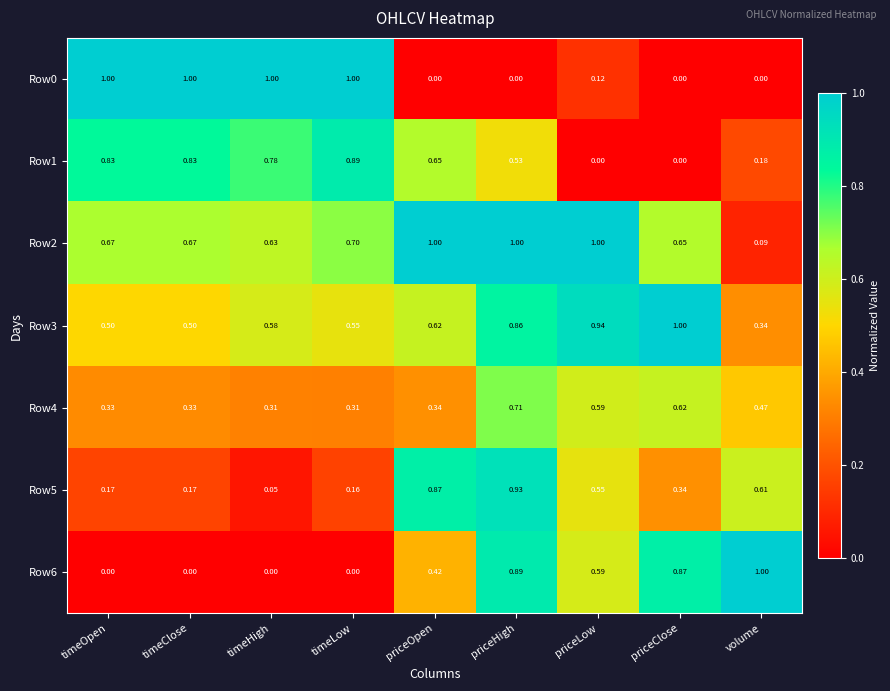

Is the value of Row3 at priceOpen greater than the value of Row4 at timeOpen?

Yes